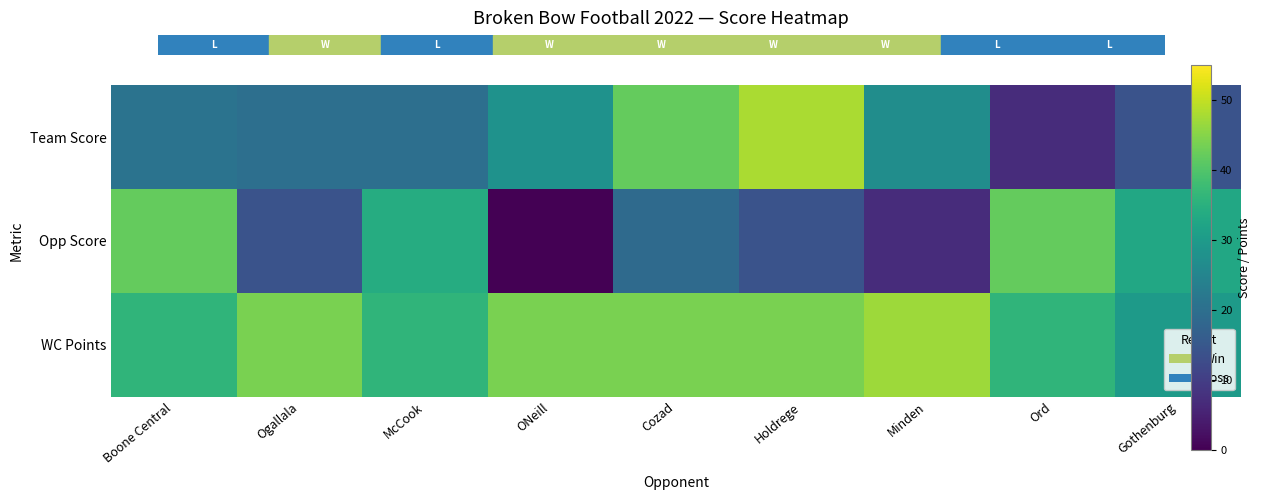

List the series in order of their peak value, highest first.

Team Score, WC Points, Opp Score